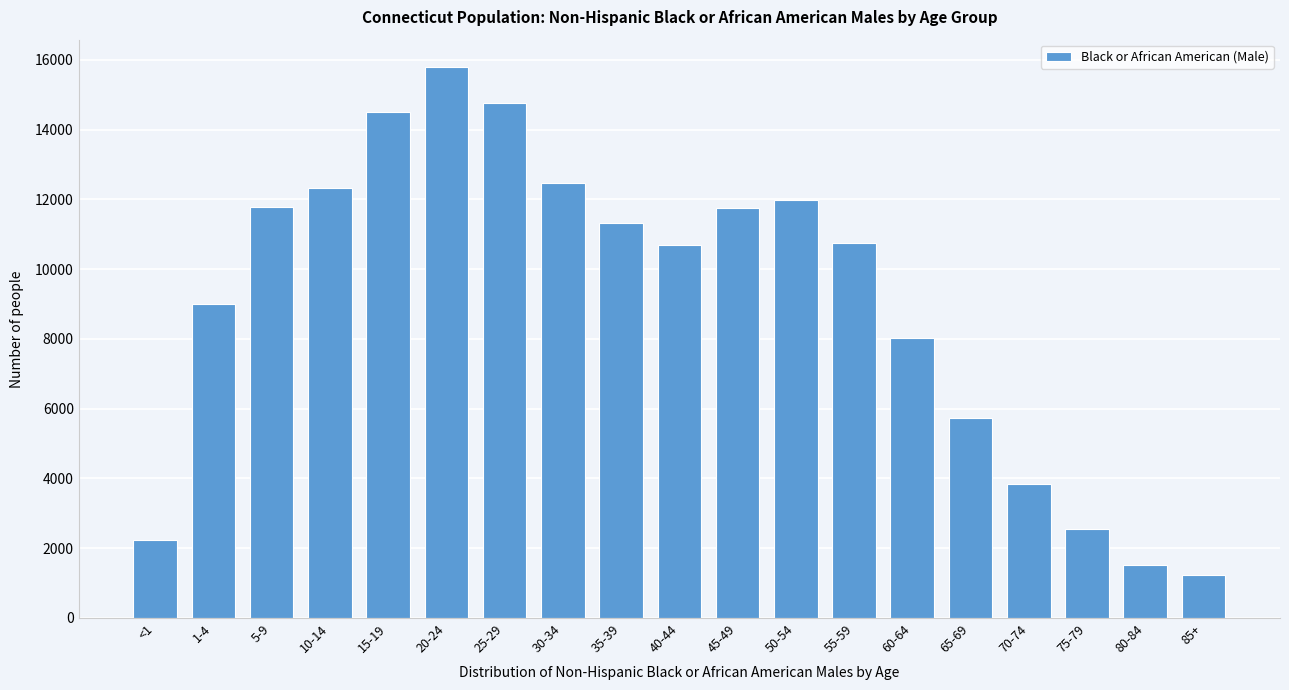

What is the sum of the values at 65-69 and 60-64?

13771